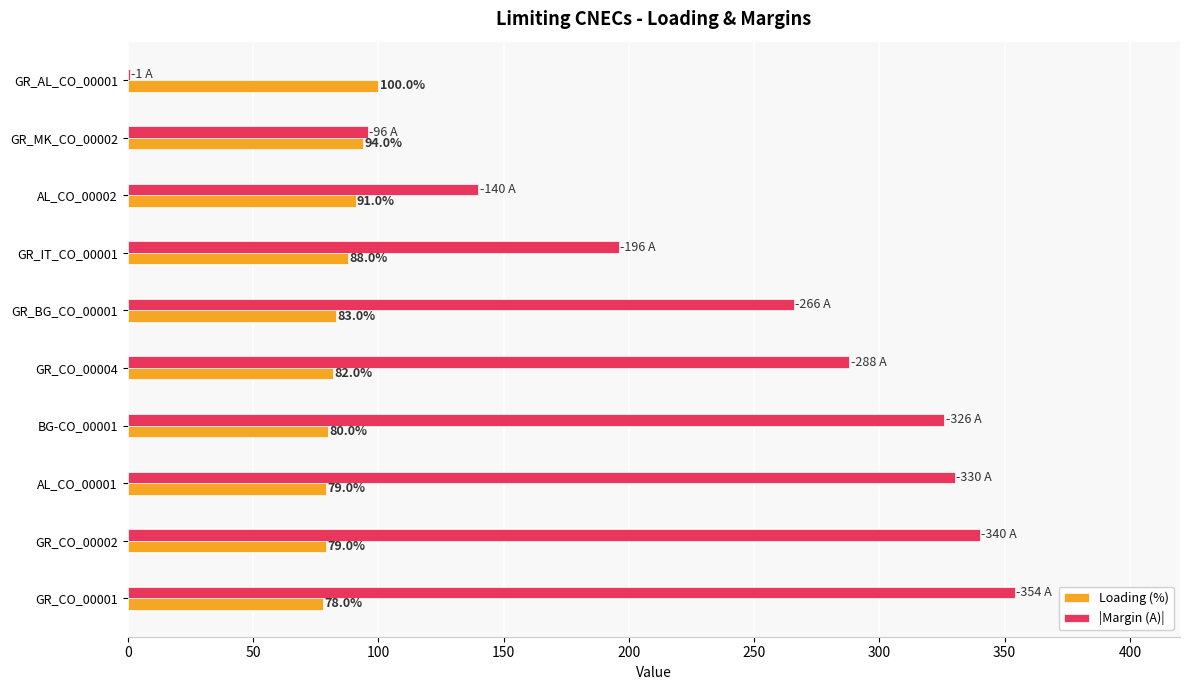

Which series has the largest total across all categories?

|Margin (A)|